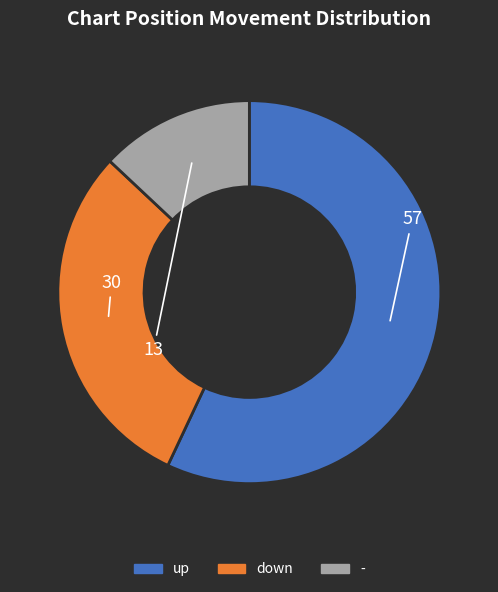

Count the number of slices in the pie.

3